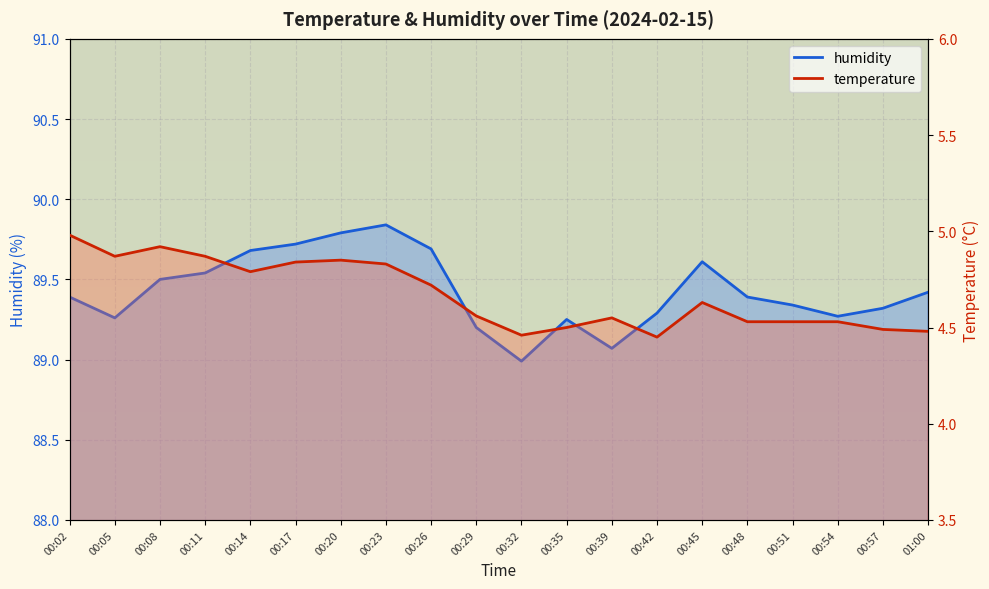

List the series in order of their peak value, lowest first.

temperature, humidity